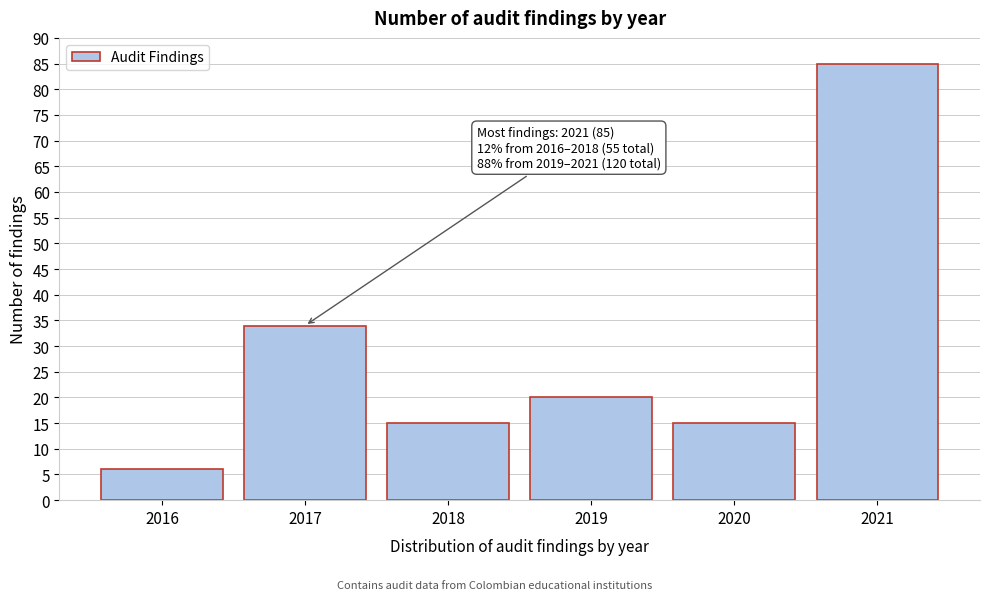

Reading right to left, what are all the values shown in this chart?

85	15	20	15	34	6